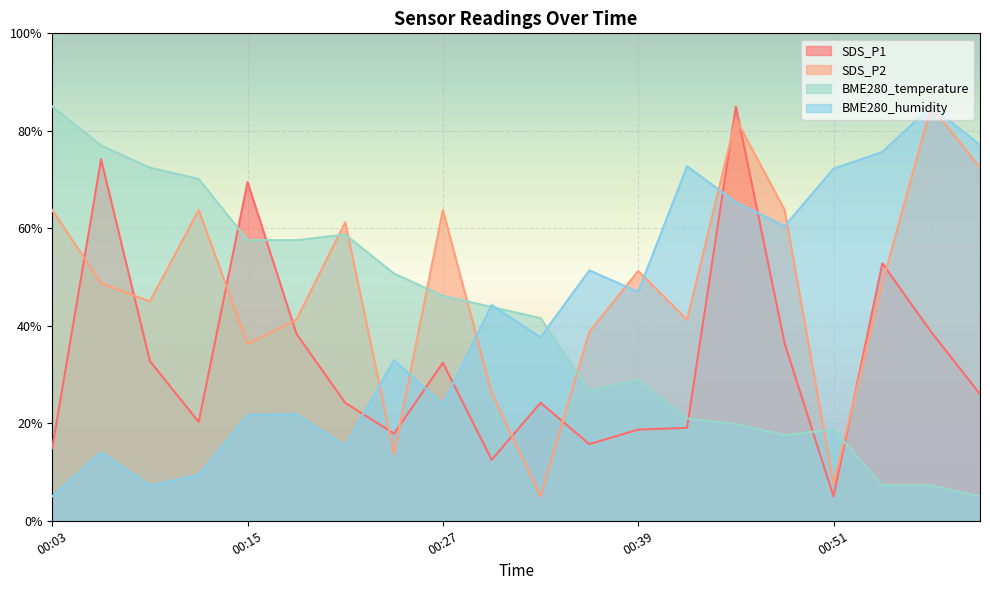

Which has a higher value, 00:21 or 00:27?

00:27